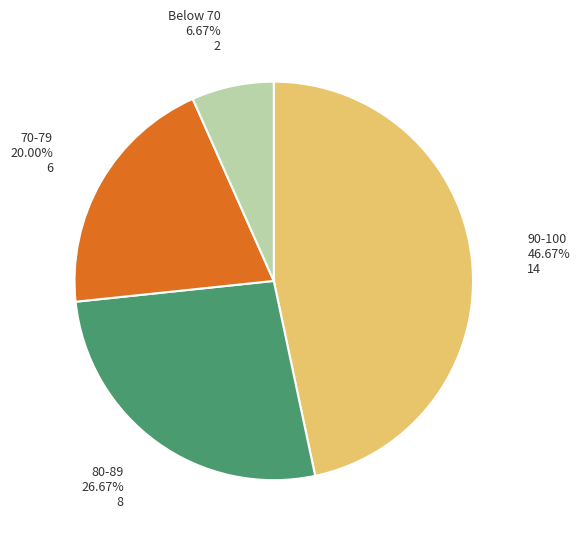

How many slices are in this pie chart?

4